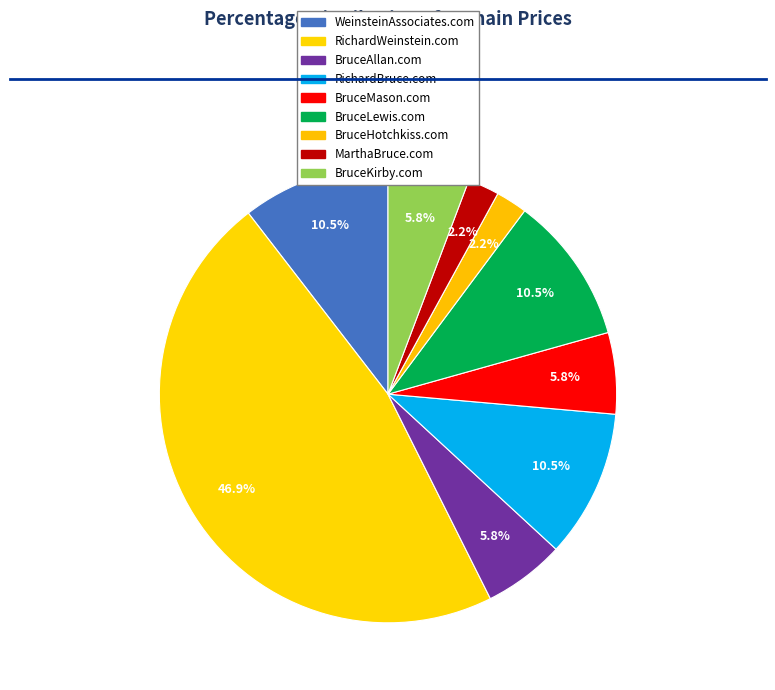

Does any single category account for the majority?

No